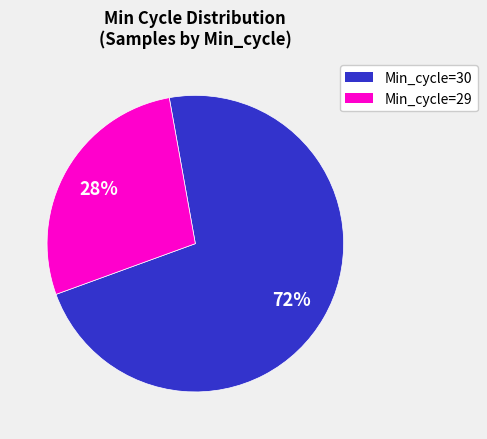

Which category has the smallest portion of the pie?

Min_cycle=29